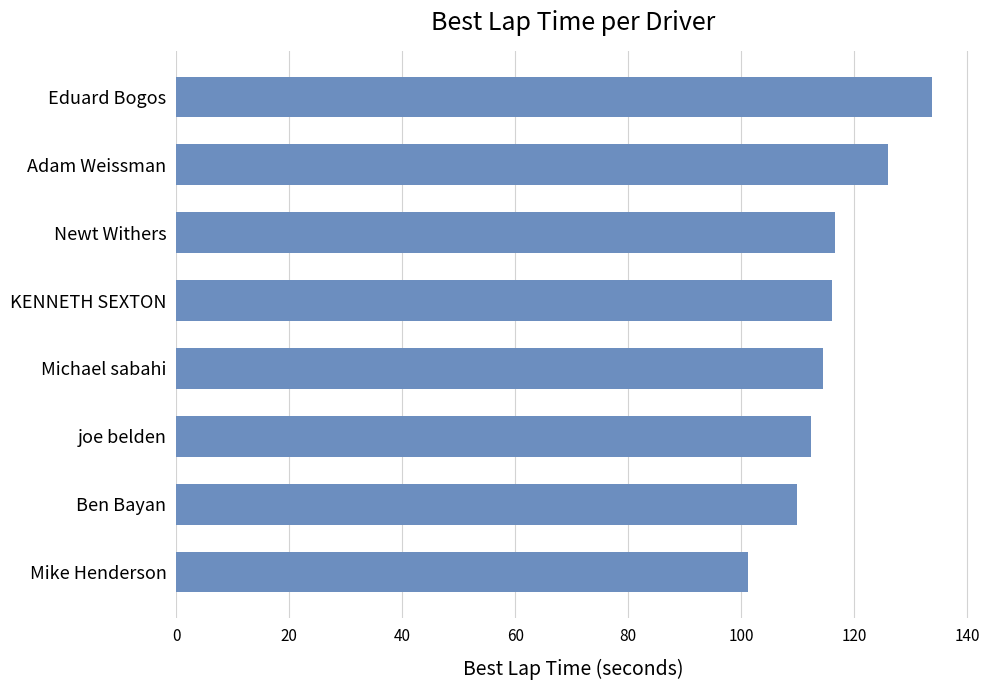

Reading top to bottom, transcribe all the data shown in this chart.

133.7	126.0	116.7	116.0	114.4	112.4	109.8	101.1